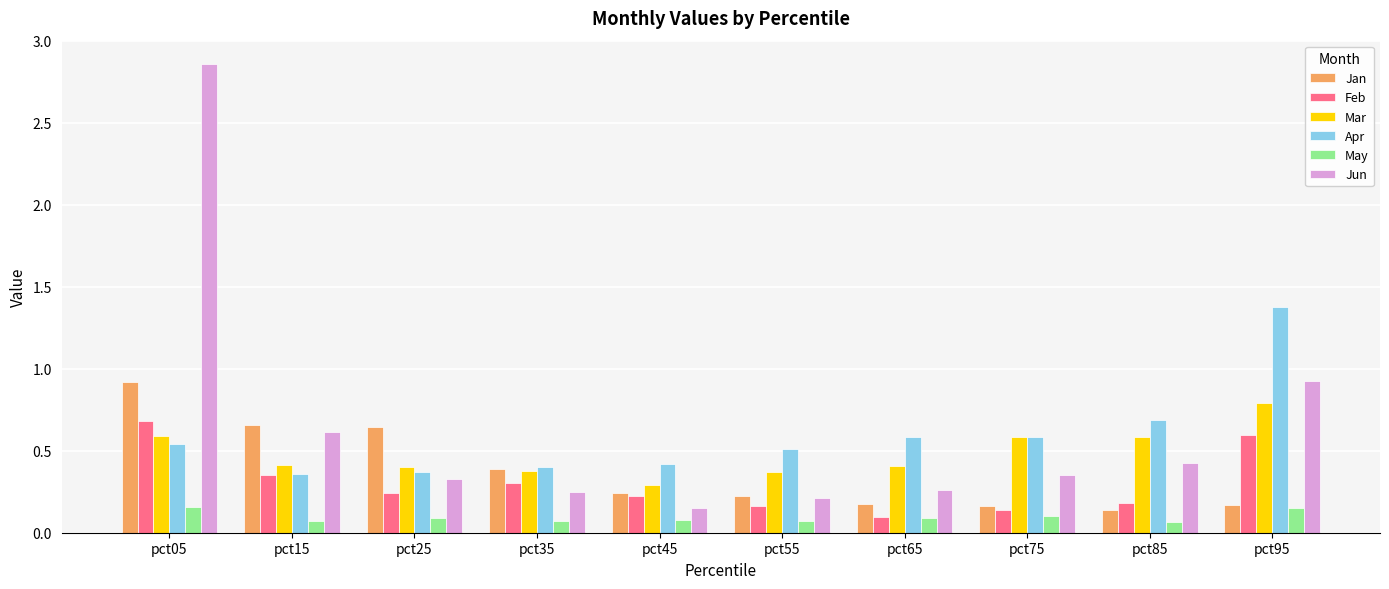

Between pct05 and pct95, which series saw the biggest shift?

Jun